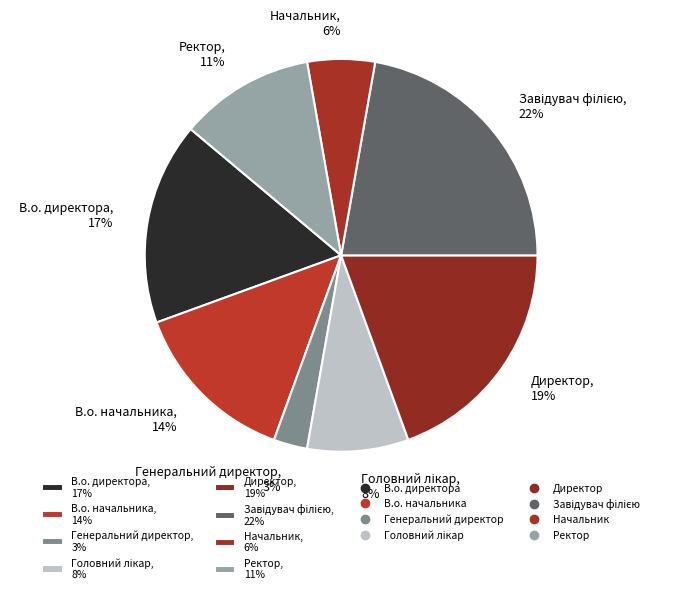

Between В.о. директора, 17% and Ректор, 11%, which is larger?

В.о. директора, 17%